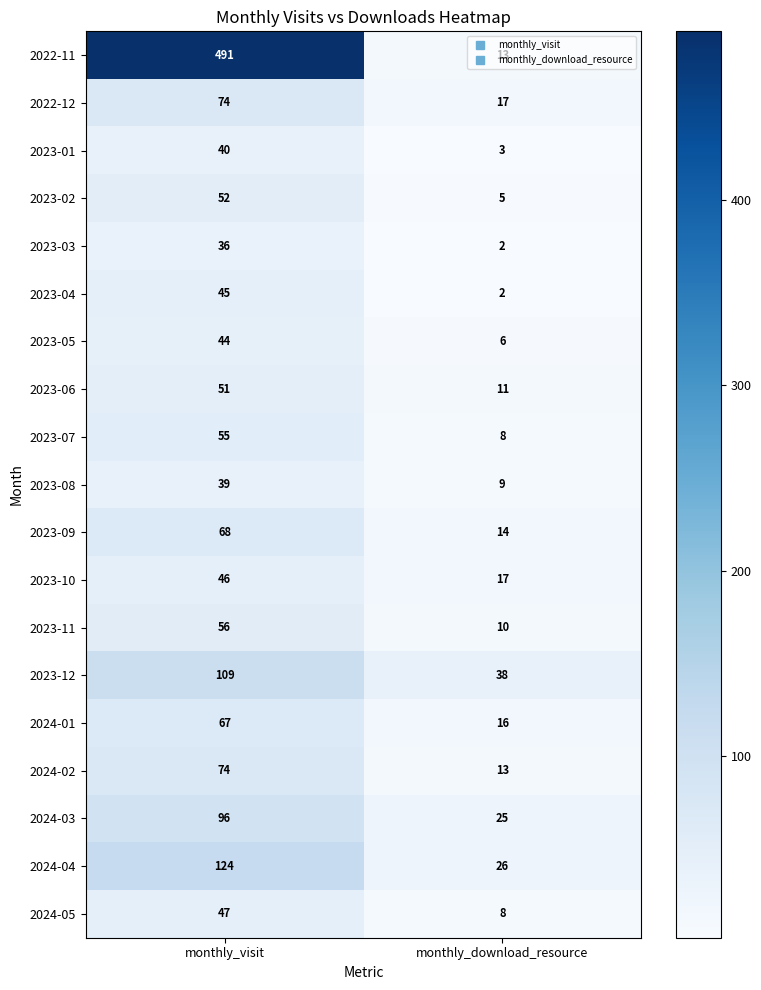

True or false: 2023-04 has a value of 1 at monthly_download_resource.

False